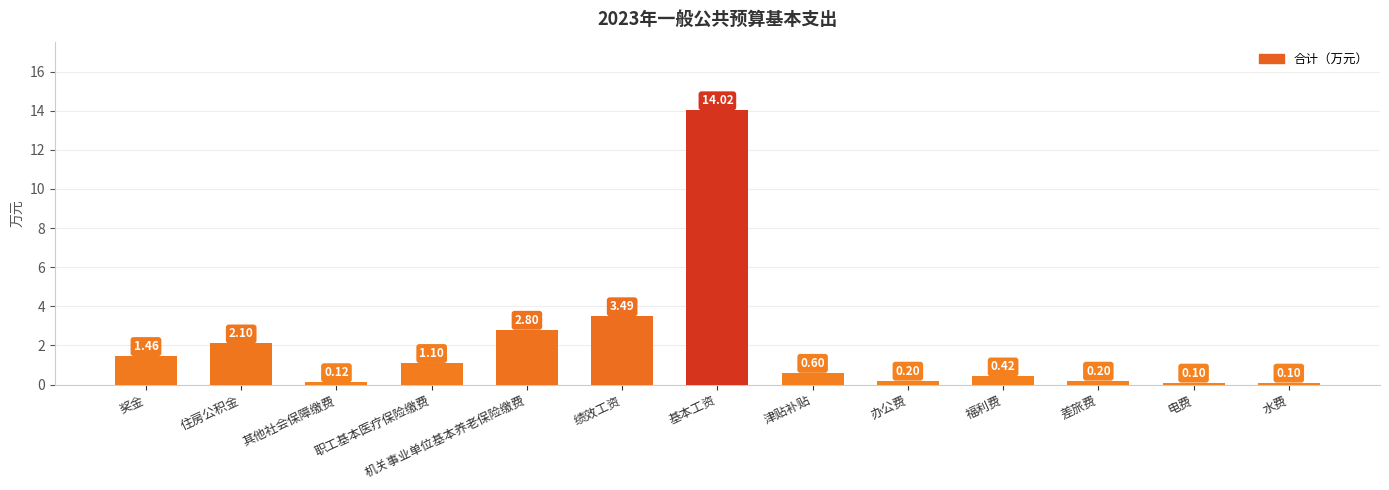

Are the bars grouped side by side (vs. stacked)?

No